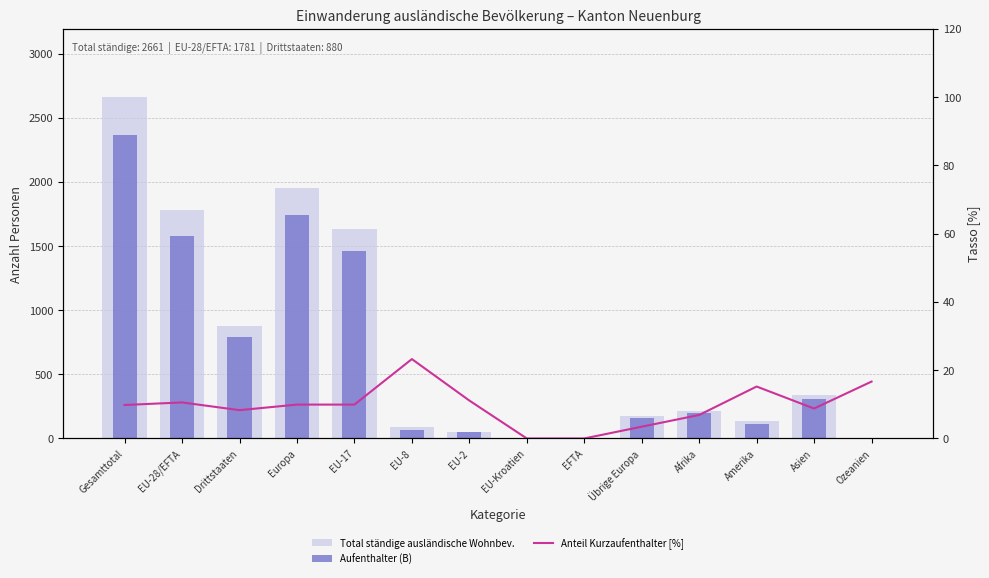

Reading right to left, list all the values displayed in this chart.

Total ständige ausländische Wohnbev.: 6.0	342.0	138.0	218.0	174.0	3.0	5.0	54.0	86.0	1633.0	1955.0	880.0	1781.0	2661.0
Aufenthalter (B): 5.0	308.0	114.0	199.0	161.0	3.0	5.0	48.0	66.0	1458.0	1741.0	789.0	1580.0	2369.0
Anteil Kurzaufenthalter [%]: 16.7	8.8	15.2	6.9	3.4	0.0	0.0	11.1	23.3	9.9	9.9	8.3	10.6	9.8